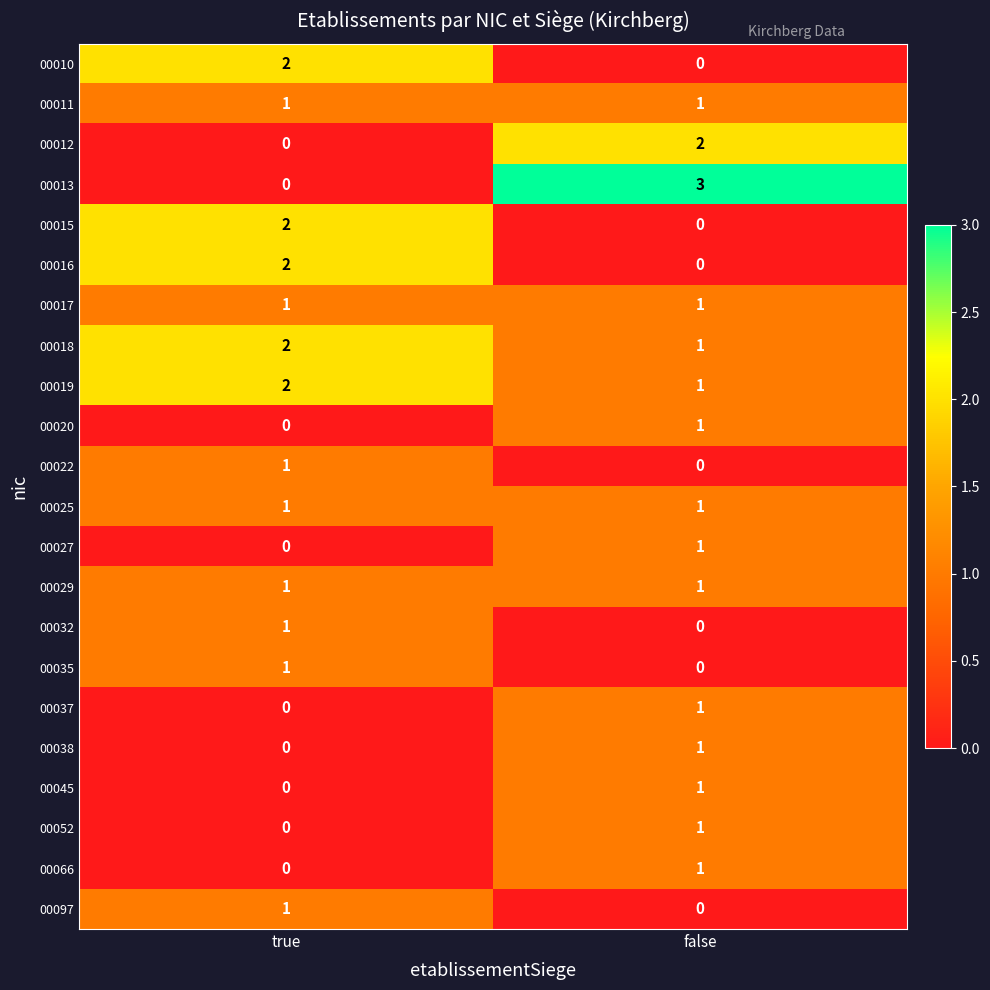

What is the sum of all 00013 values?

3